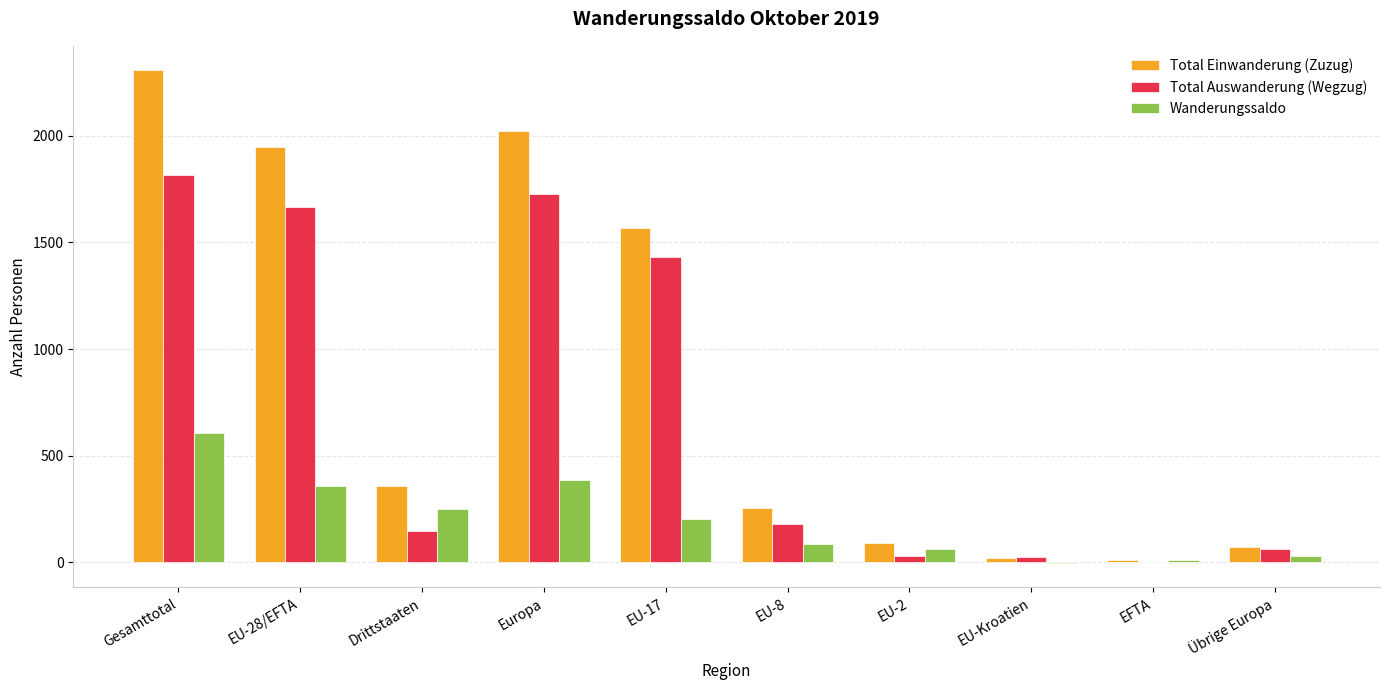

Read the Total Auswanderung (Wegzug) value at Gesamttotal, to the nearest 100.

1800